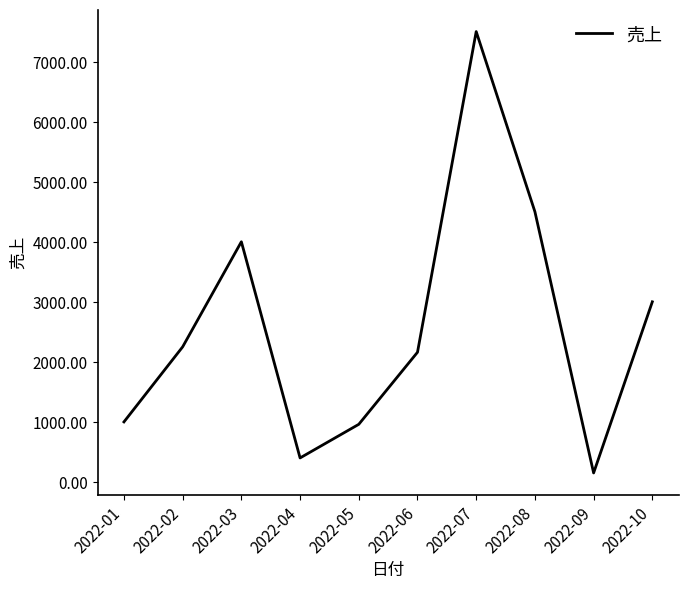

Reading left to right, transcribe all the data shown in this chart.

2022-01=1000	2022-02=2250	2022-03=4000	2022-04=400	2022-05=960	2022-06=2160	2022-07=7500	2022-08=4500	2022-09=150	2022-10=3000